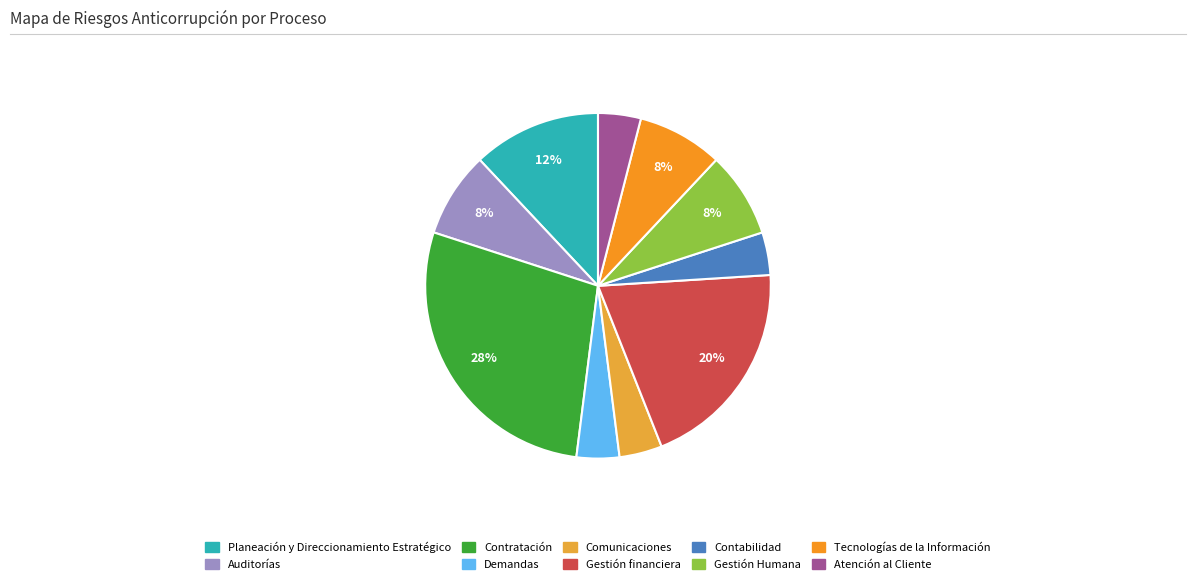

To the nearest percent, what percentage of the pie is Tecnologías de la Información?

8%